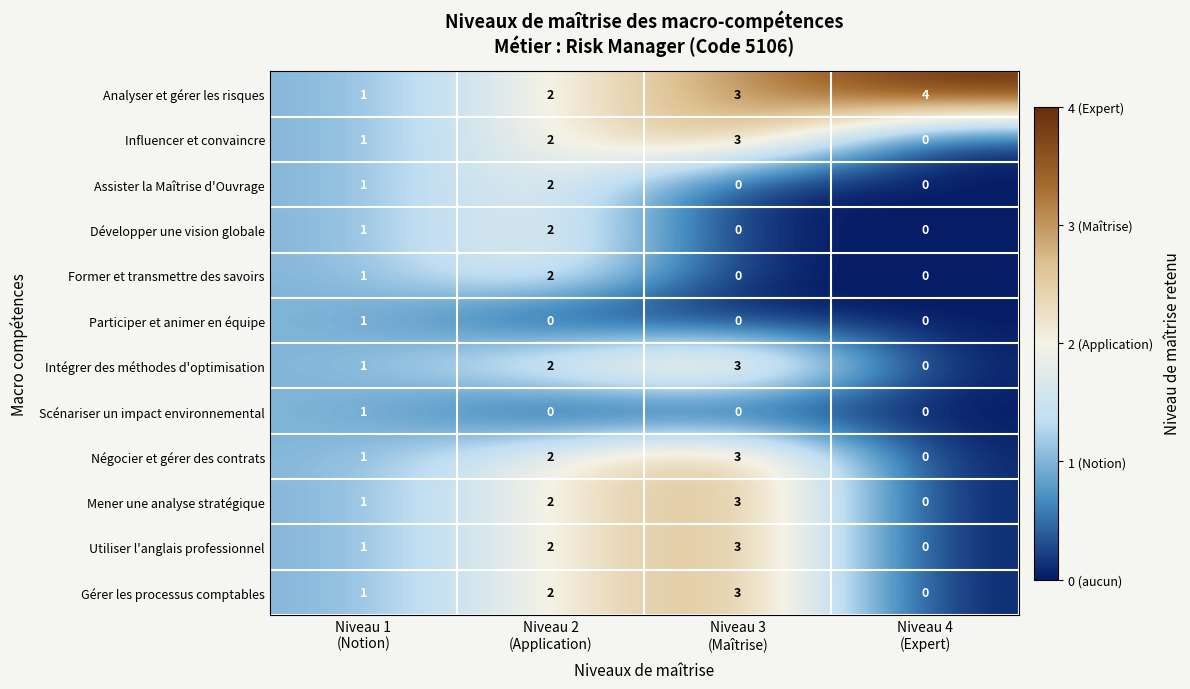

How many positive values does the Assister la Maîtrise d'Ouvrage series have?

2